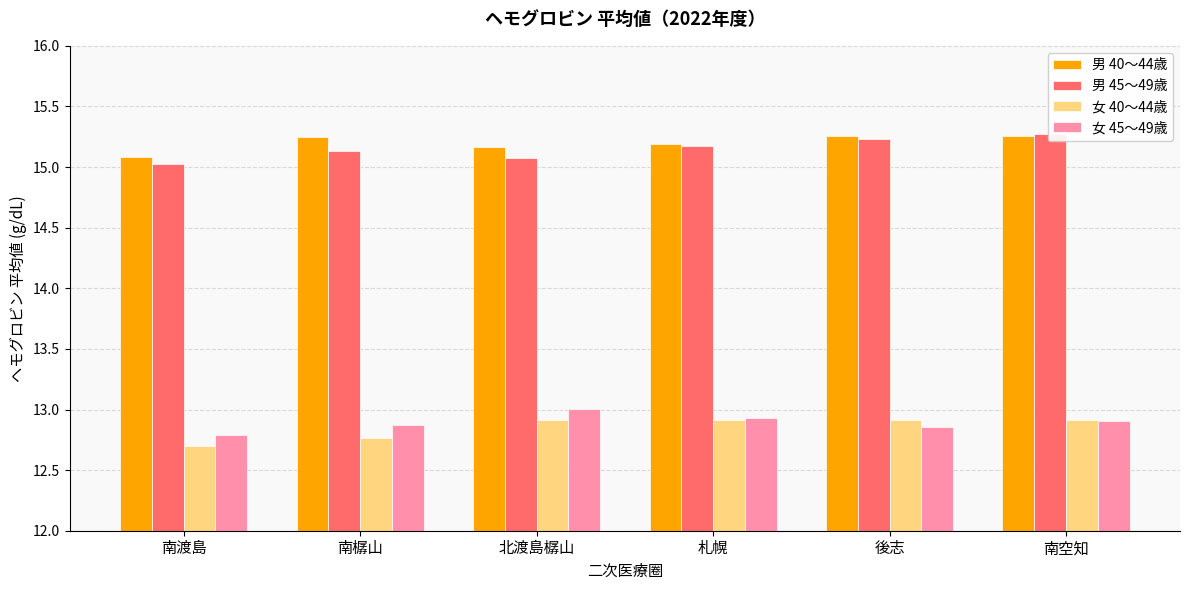

The value of 男 40～44歳 at 後志 is 21.2. True or false?

False